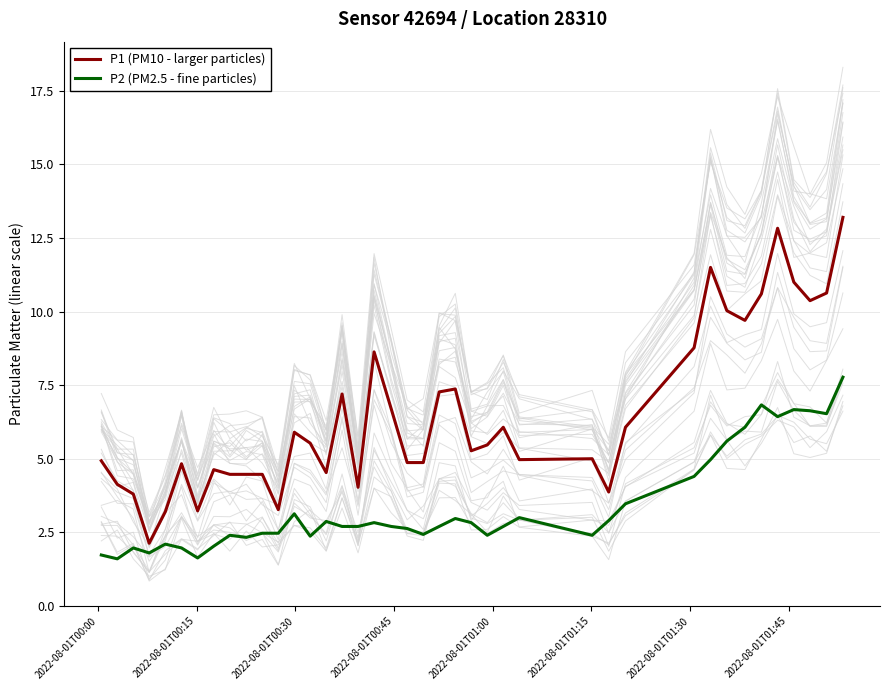

Which series has the widest spread of values?

P1 (PM10 - larger particles)